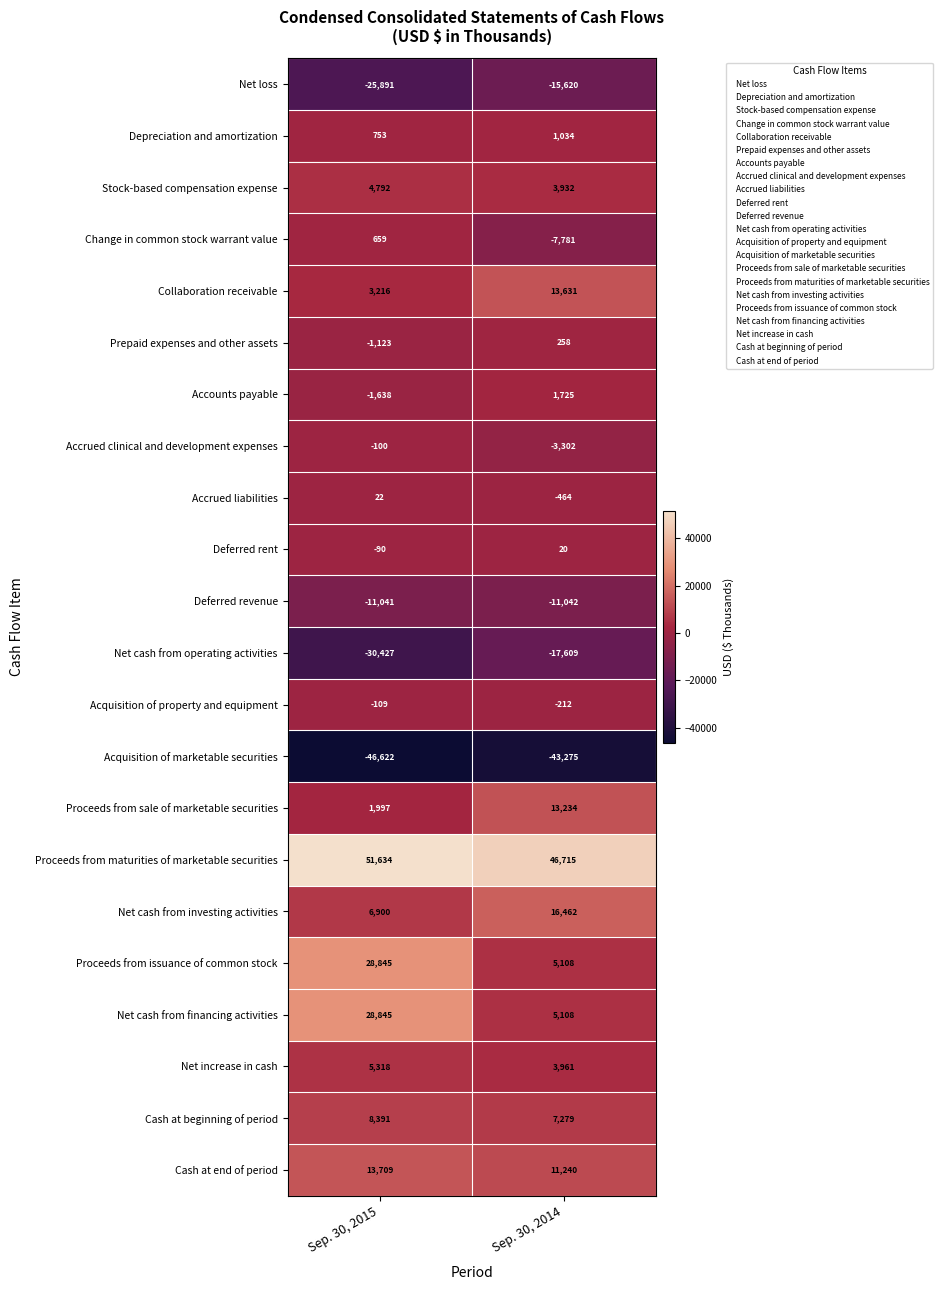

What is the average value of the Accrued clinical and development expenses series?

-1701